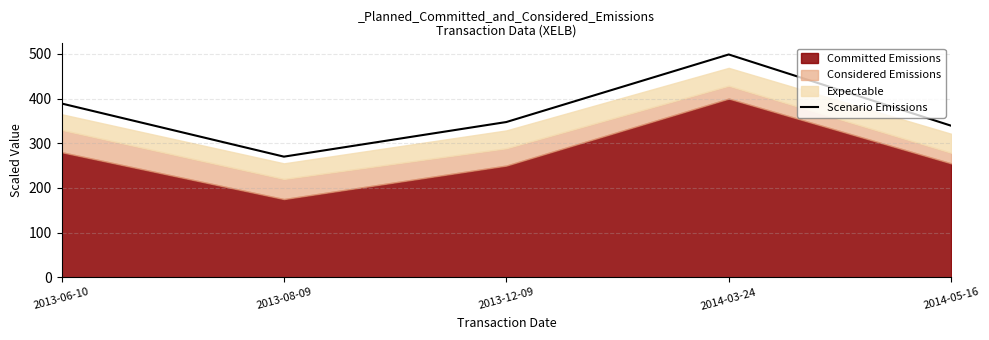

Where is the data nearest to the value 384?

2013-06-10